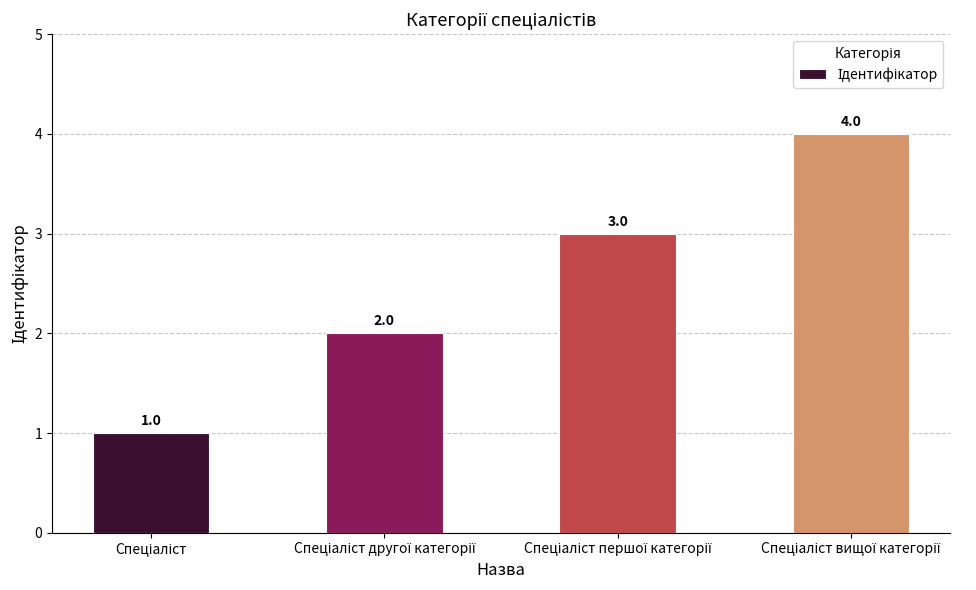

What is the difference between the maximum and minimum values?

3